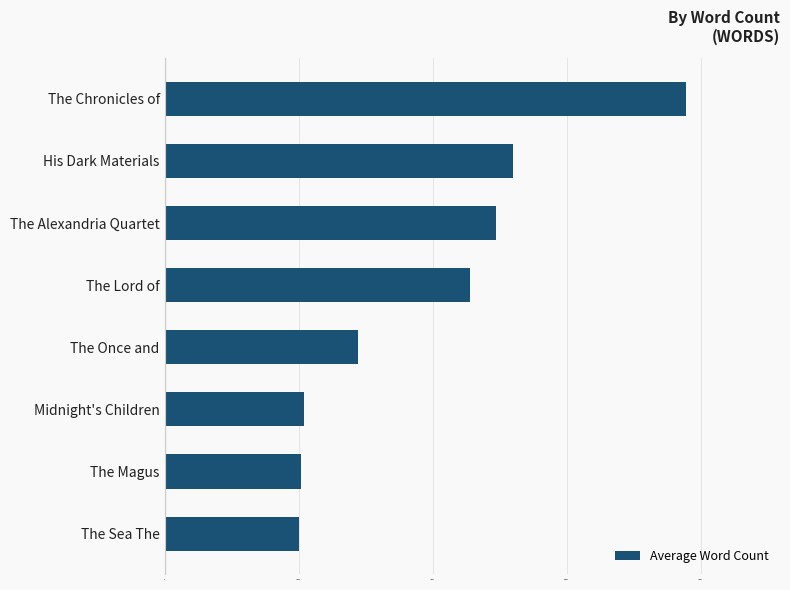

Which label corresponds to the largest value in the chart?

The Chronicles of